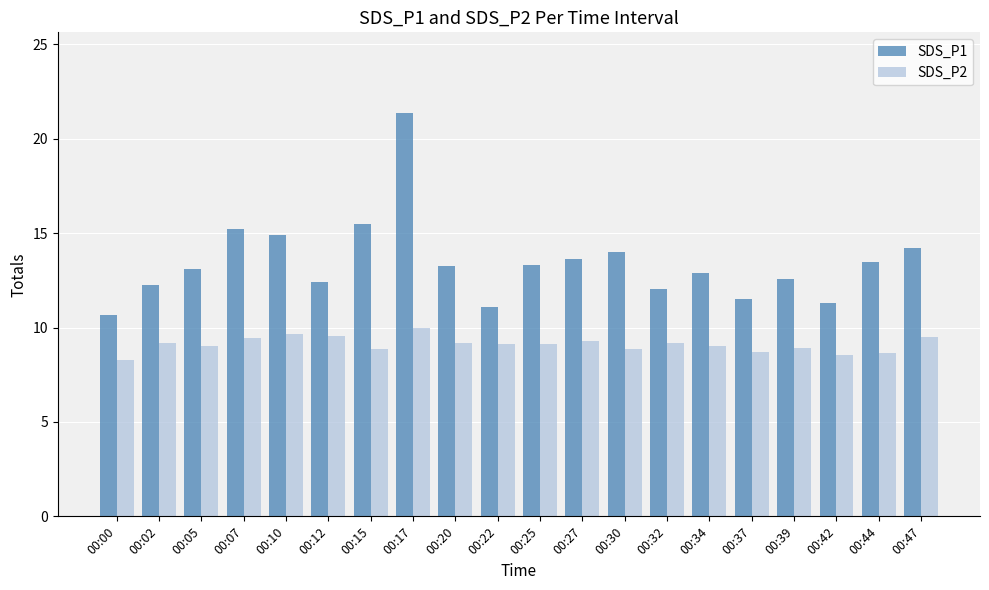

The SDS_P1 series shows 7.0 at 00:37. True or false?

False